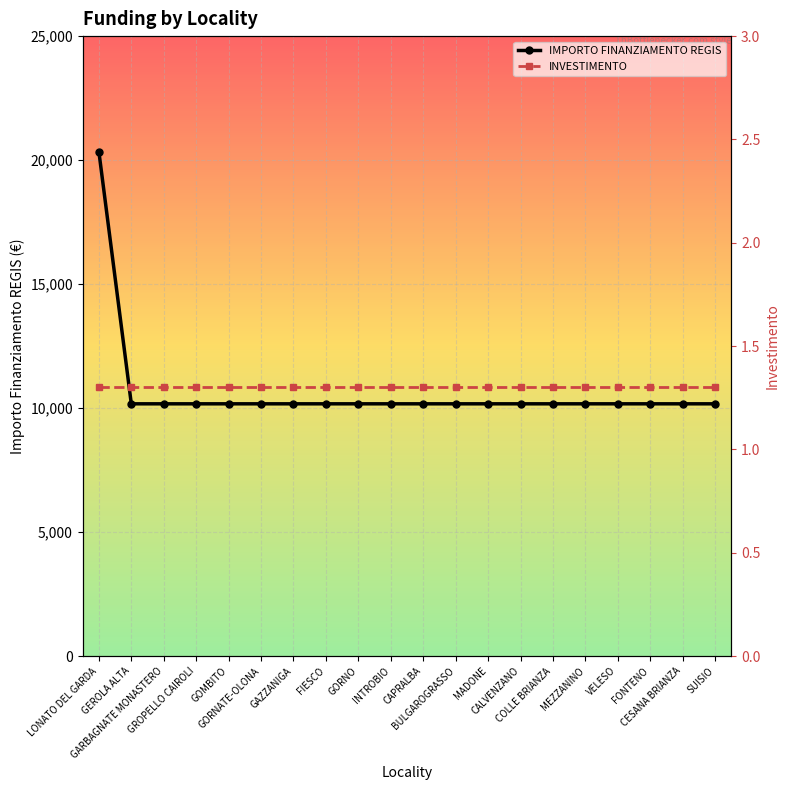

List the series in order of their peak value, lowest first.

INVESTIMENTO, IMPORTO FINANZIAMENTO REGIS